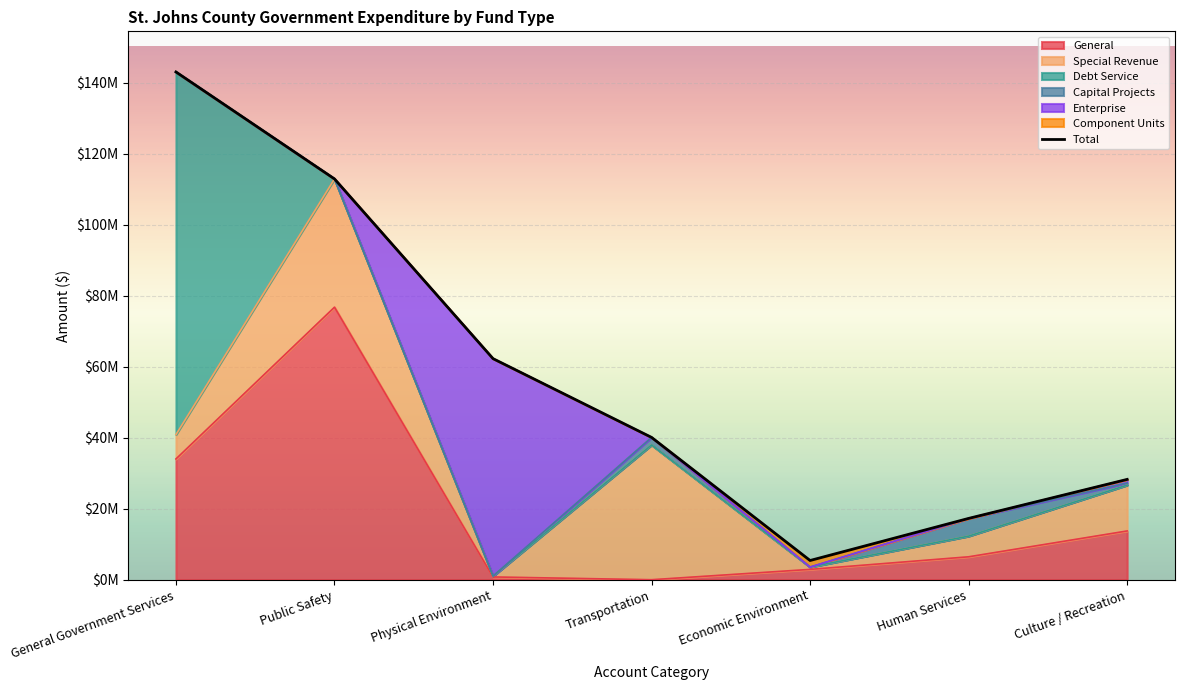

Where is the data nearest to the value 74252299?

Physical Environment